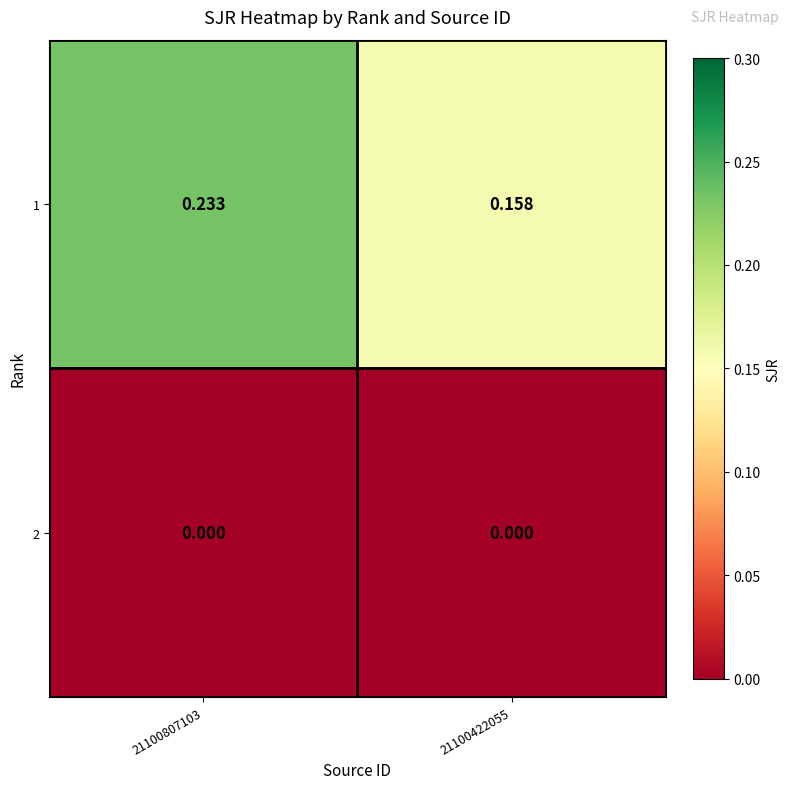

Is the value of 1 at 21100422055 greater than the value of 2 at 21100807103?

Yes